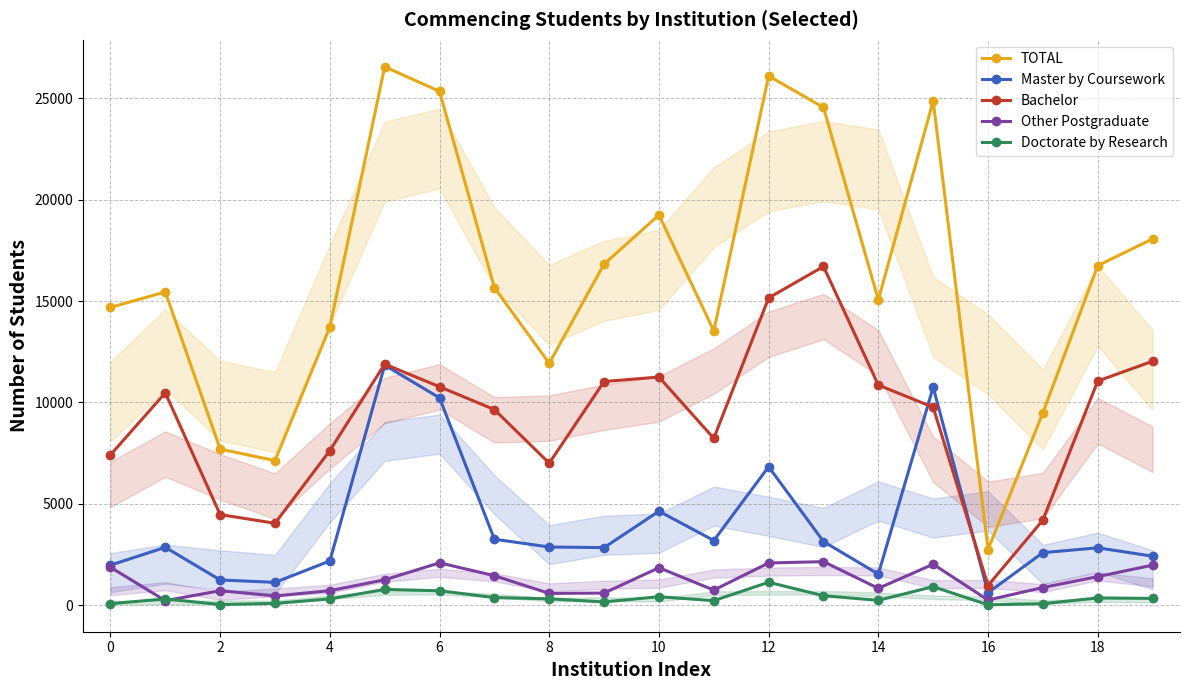

Which series has the largest range (max minus min)?

TOTAL